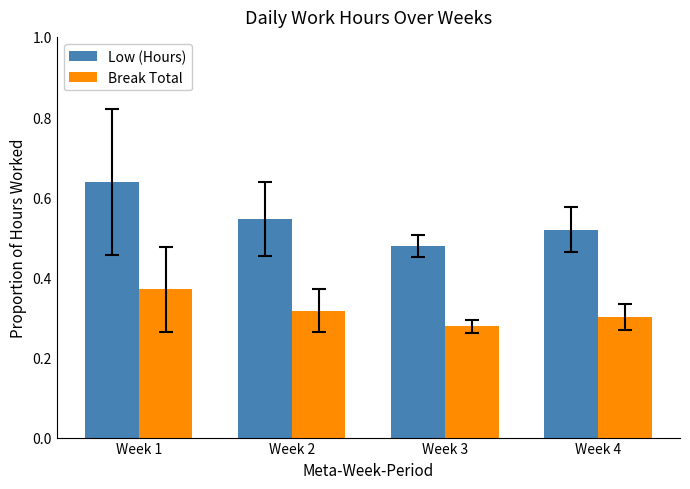

Rank the series by their maximum value, from highest to lowest.

Low (Hours), Break Total